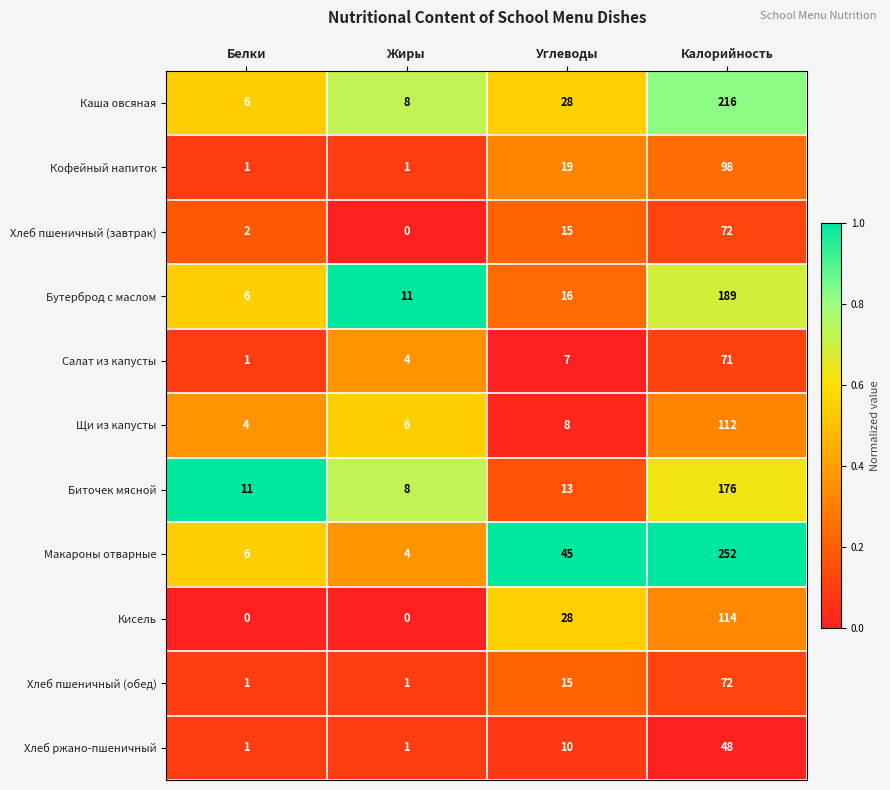

Where is Макароны отварные nearest to the value 128?

Углеводы